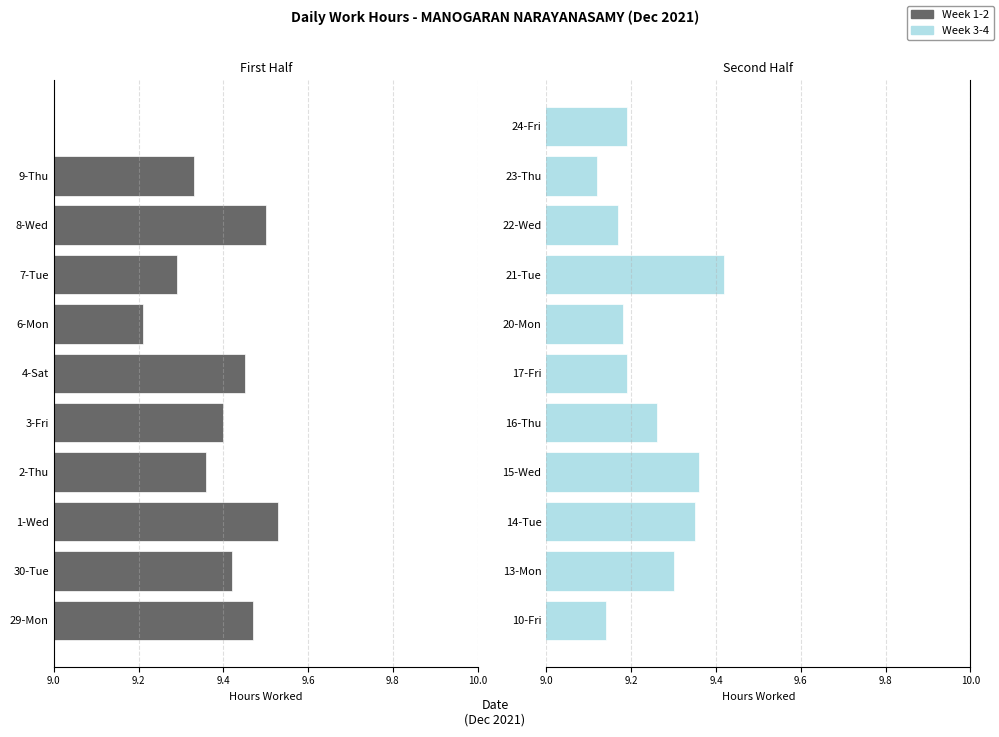

True or false: Week 1-2 (Low Hours) has a value of 9.5 at 1-Wed.

True